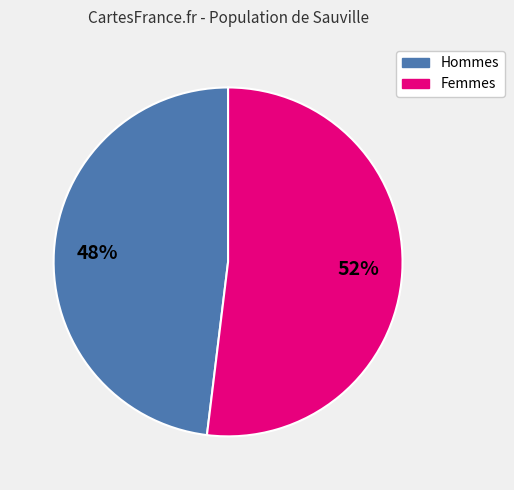

What is the largest slice in the pie chart?

Femmes